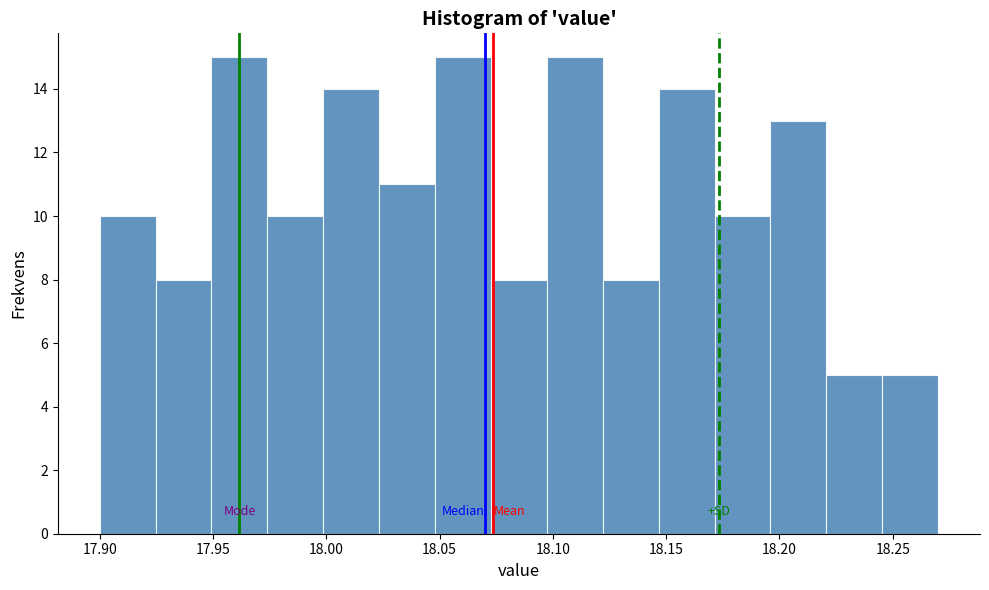

Reading left to right, transcribe this chart: for each bar, give the range it covers on the x-axis and its height. Neither the bar edges nor the heights are printed on the chart, so give them approximately, as read against the axes.

17.900 to 17.925: 10
17.925 to 17.950: 8
17.950 to 17.975: 15
17.975 to 18.000: 10
18.000 to 18.025: 14
18.025 to 18.050: 11
18.050 to 18.075: 15
18.075 to 18.095: 8
18.095 to 18.120: 15
18.120 to 18.145: 8
18.145 to 18.170: 14
18.170 to 18.195: 10
18.195 to 18.220: 13
18.220 to 18.245: 5
18.245 to 18.270: 5